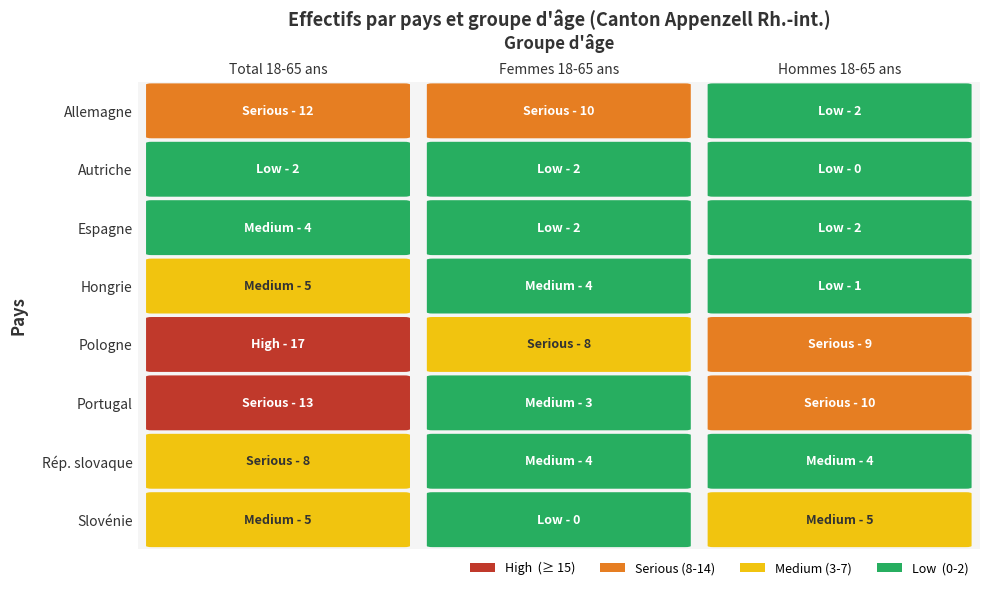

Between Total 18-65 ans and Femmes 18-65 ans, which is larger?

Total 18-65 ans